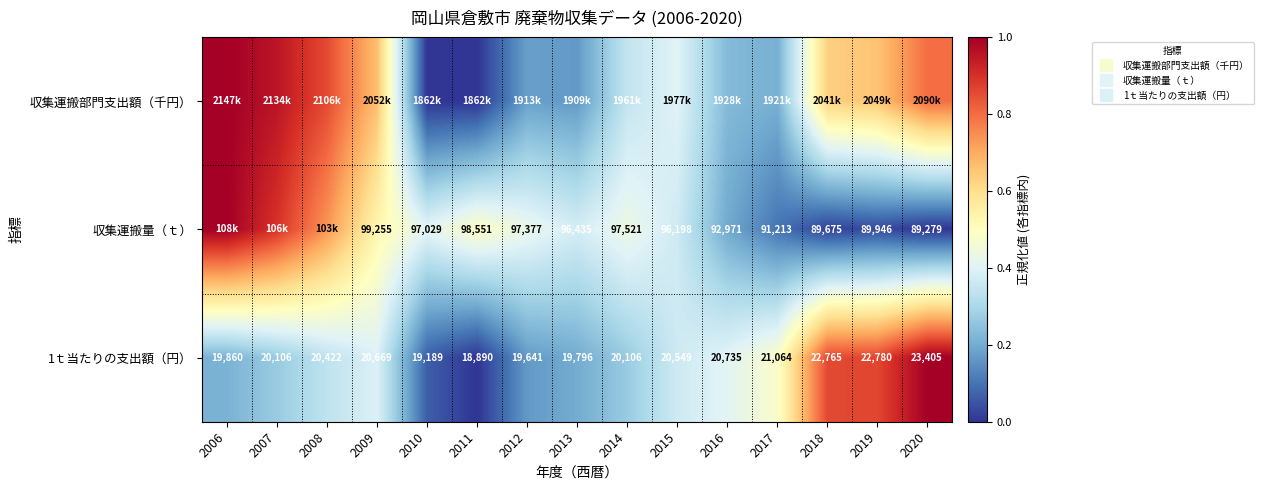

Is the value of 1ｔ当たりの支出額（円） at 2006 greater than the value of 収集運搬部門支出額（千円） at 2010?

Yes